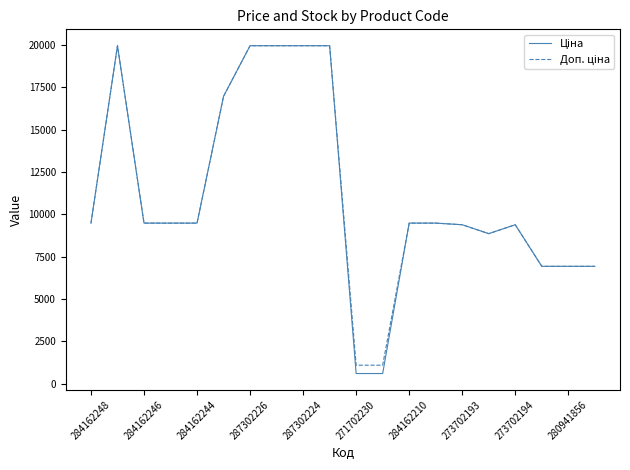

What is the smallest value displayed?

589.9